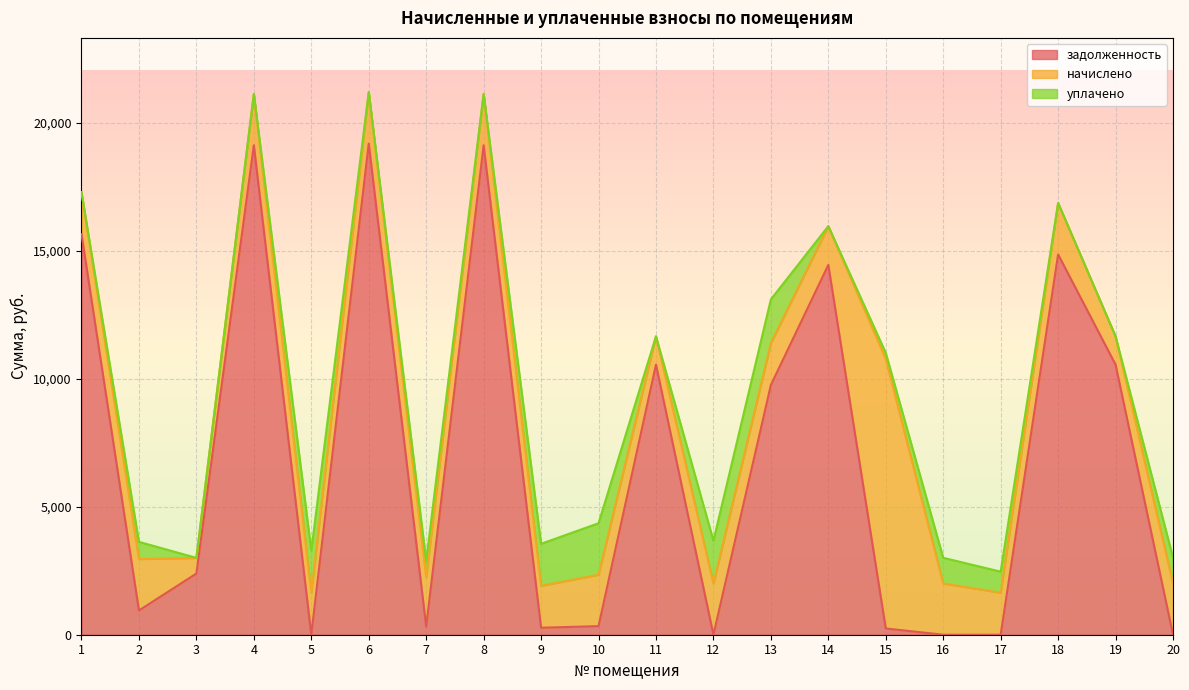

What is the difference between the maximum and second lowest values in the задолженность series?

19198.1